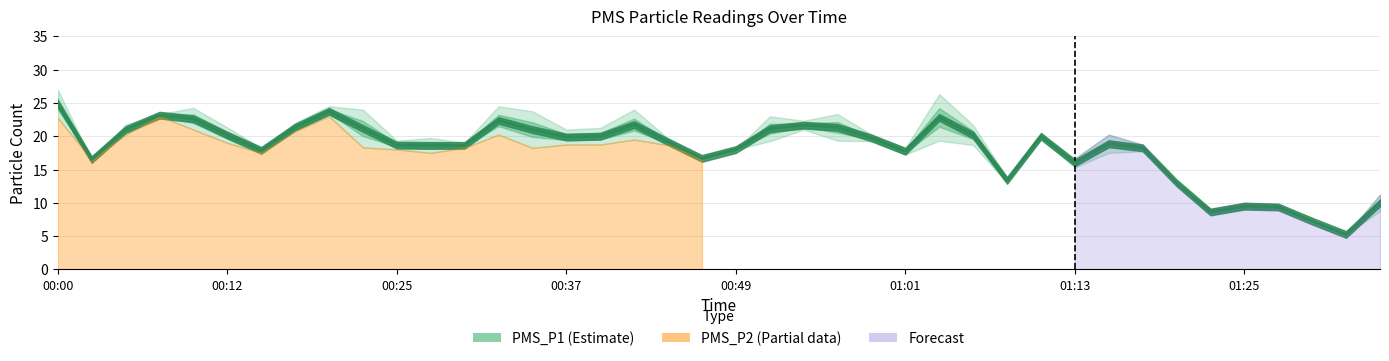

What is the difference between the values at 00:46 and 00:25?

2.0